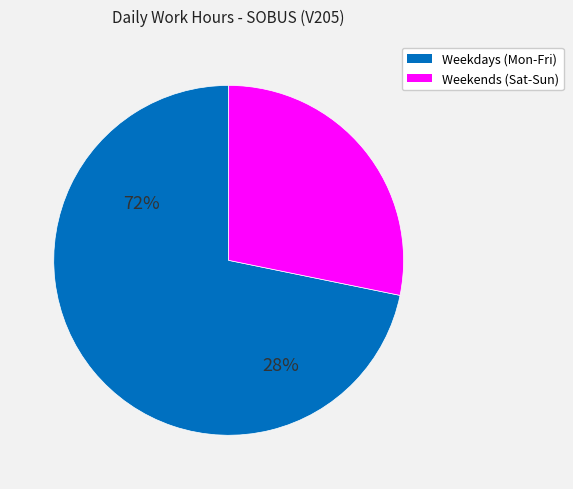

How many segments does this pie chart have?

2